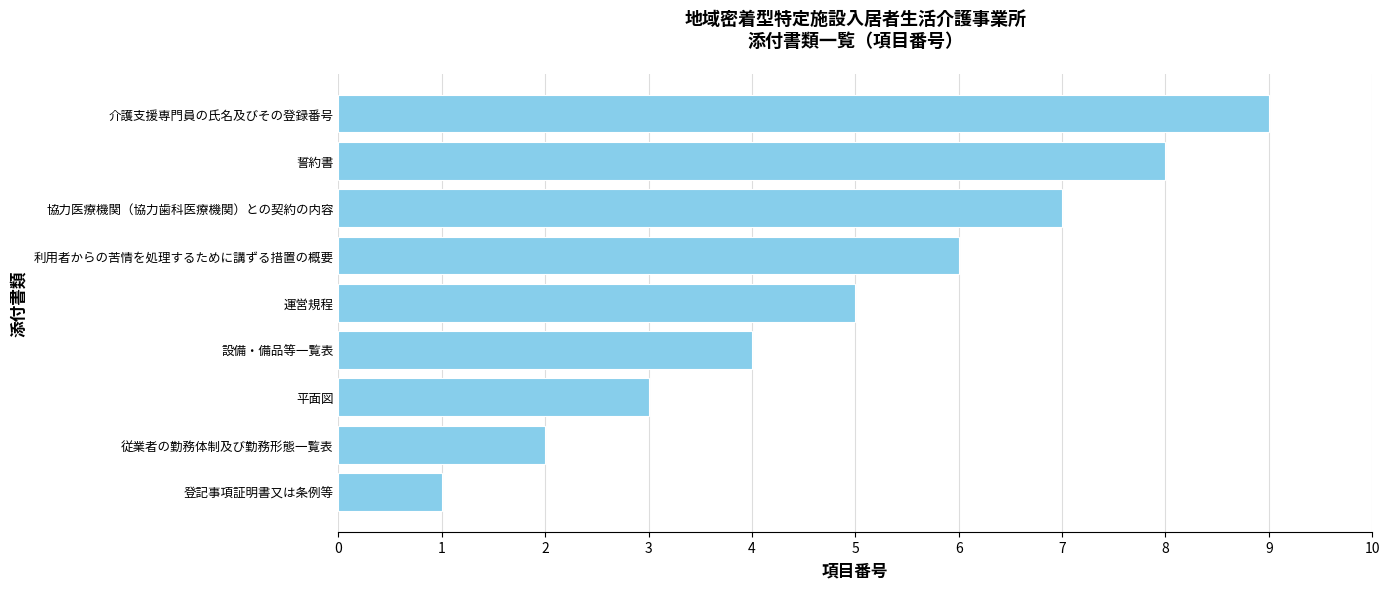

Is it true that the value at 平面図 is 1?

False